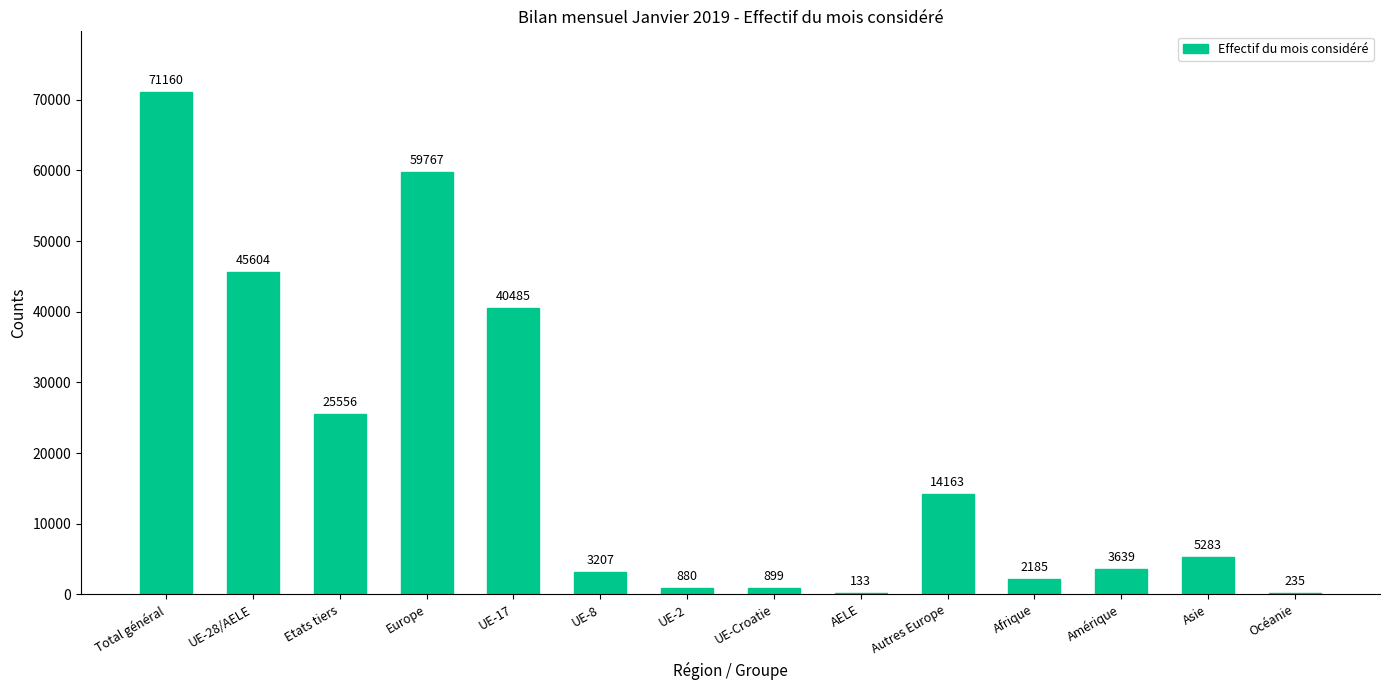

True or false: the data shows 22015 at Autres Europe.

False